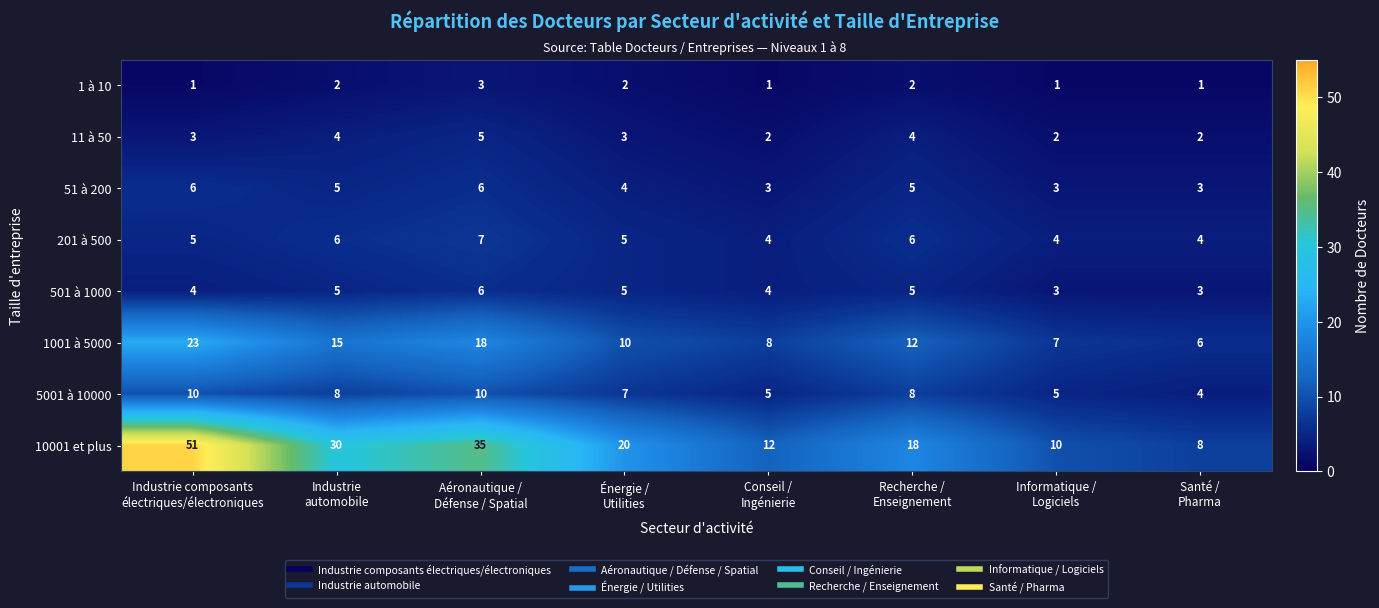

How many categories are shown in the chart?

8